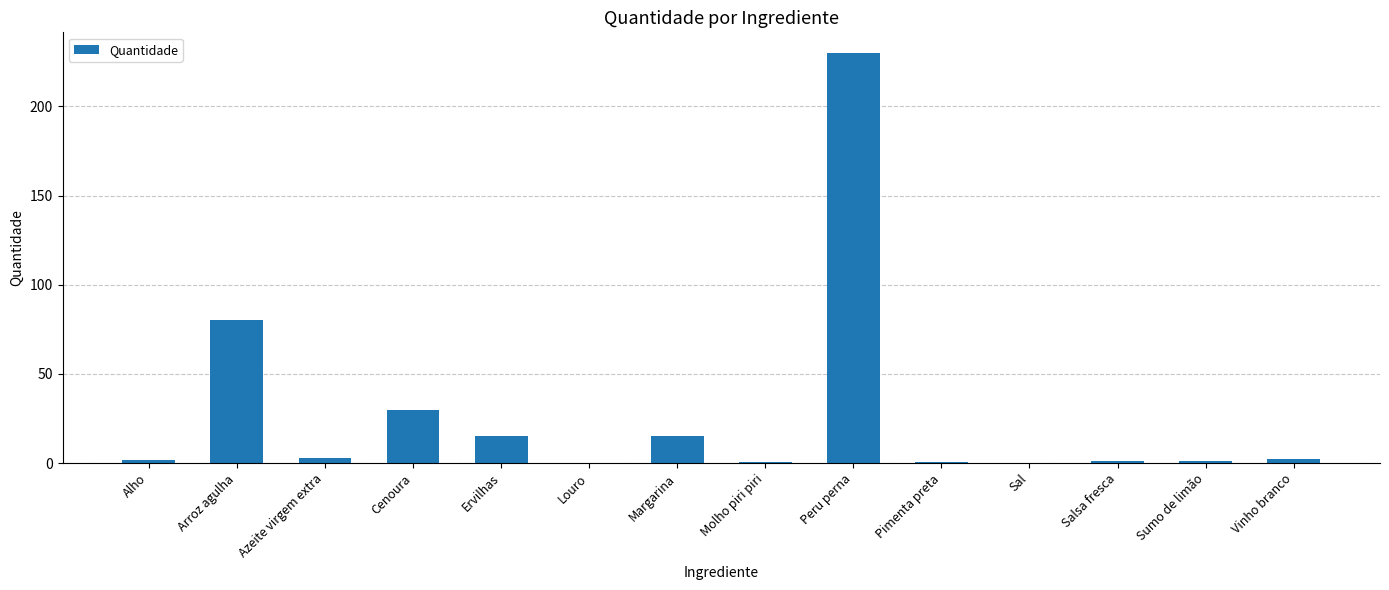

The chart shows a value of 30.0 at Cenoura. True or false?

True